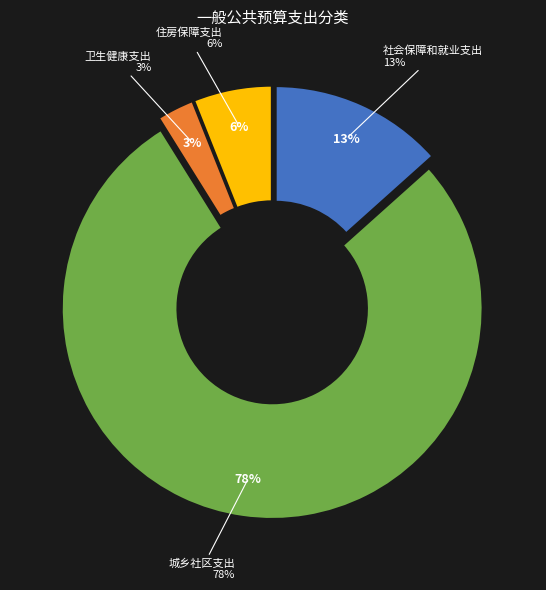

What is the largest slice in the pie chart?

城乡社区支出